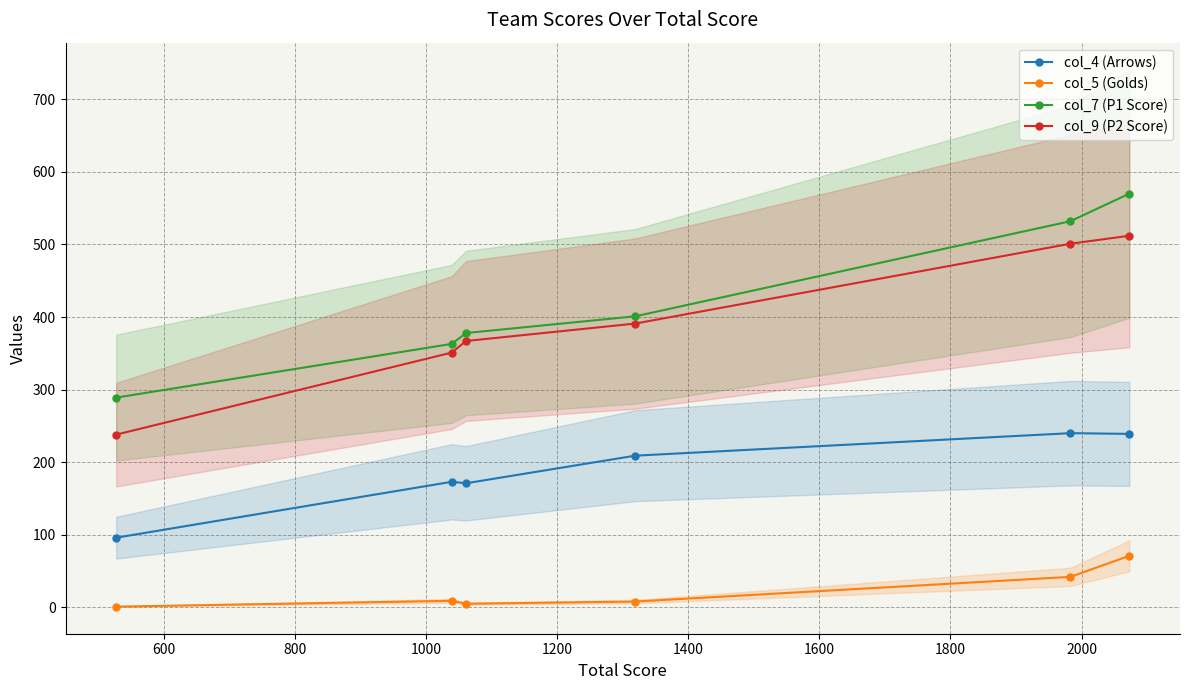

How many values in the col_4 (Arrows) series are below 209?

3